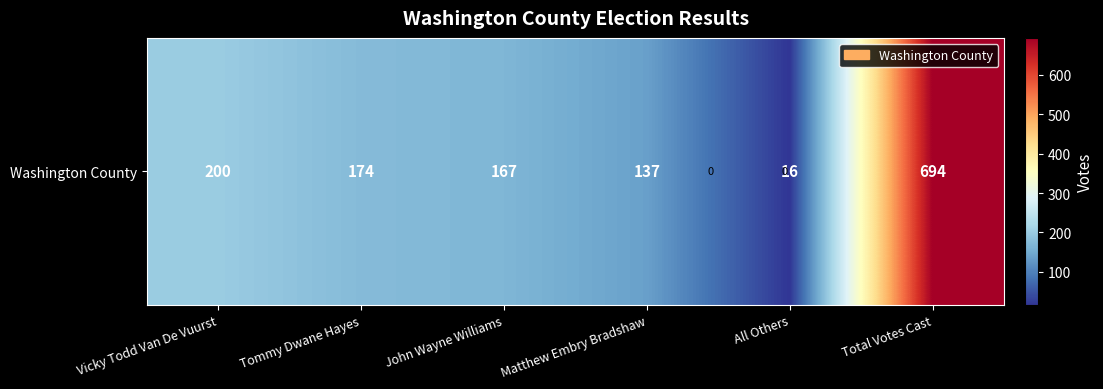

Rank the categories by value from highest to lowest.

Total Votes Cast, Vicky Todd Van De Vuurst, Tommy Dwane Hayes, John Wayne Williams, Matthew Embry Bradshaw, All Others